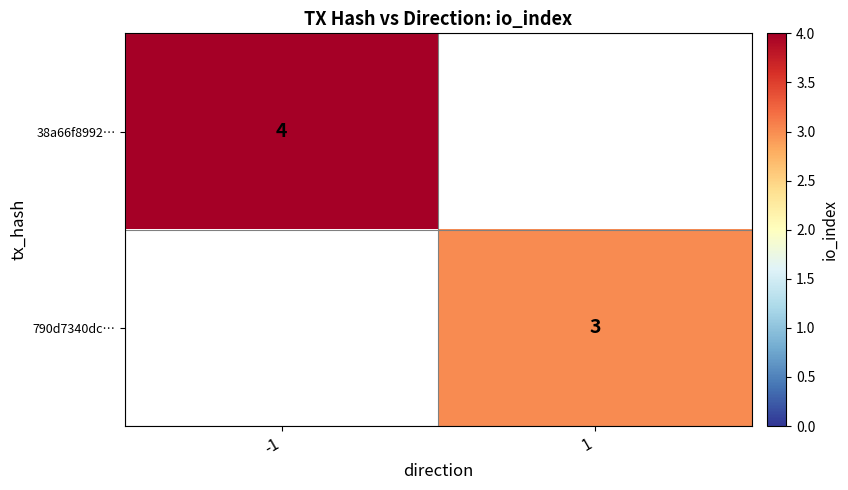

The 790d7340dc… series shows 3 at 1. True or false?

True